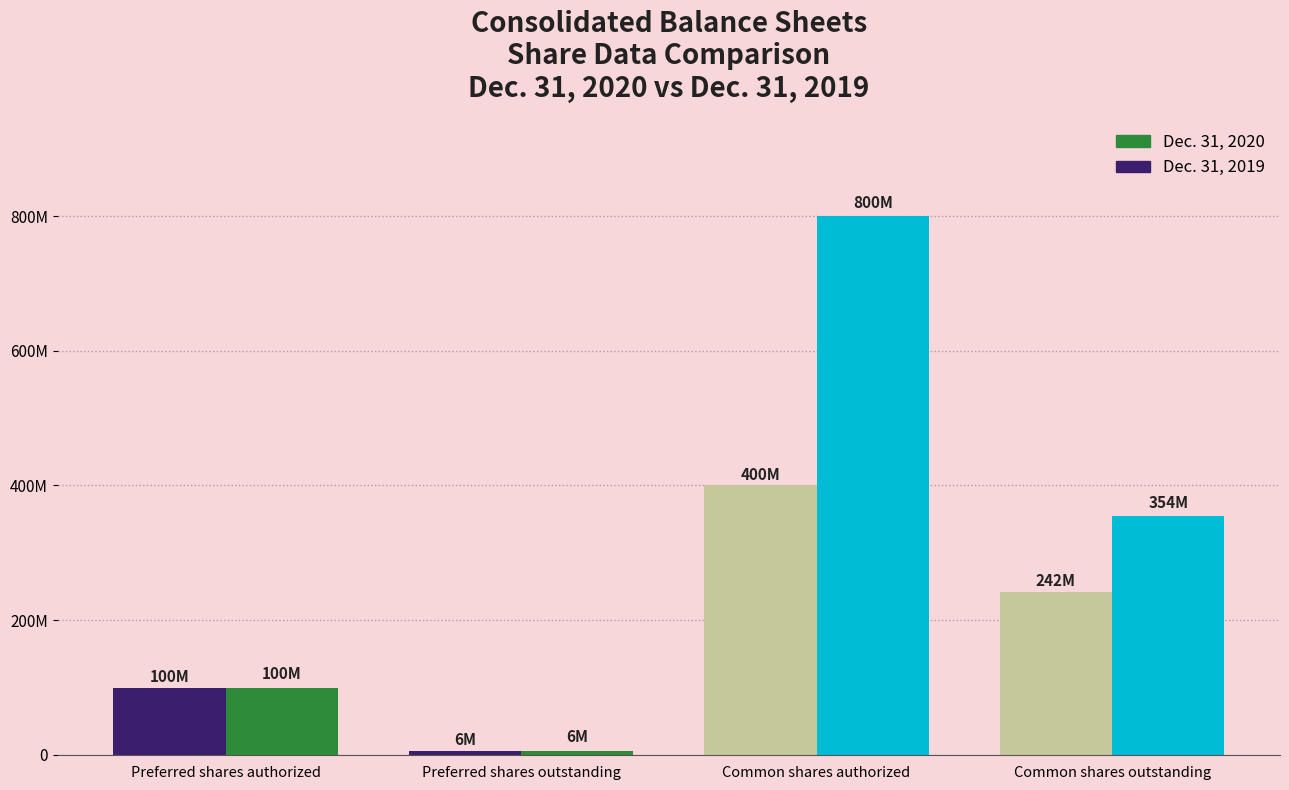

True or false: Dec. 31, 2019 has a value of 537552489 at Common shares authorized.

False